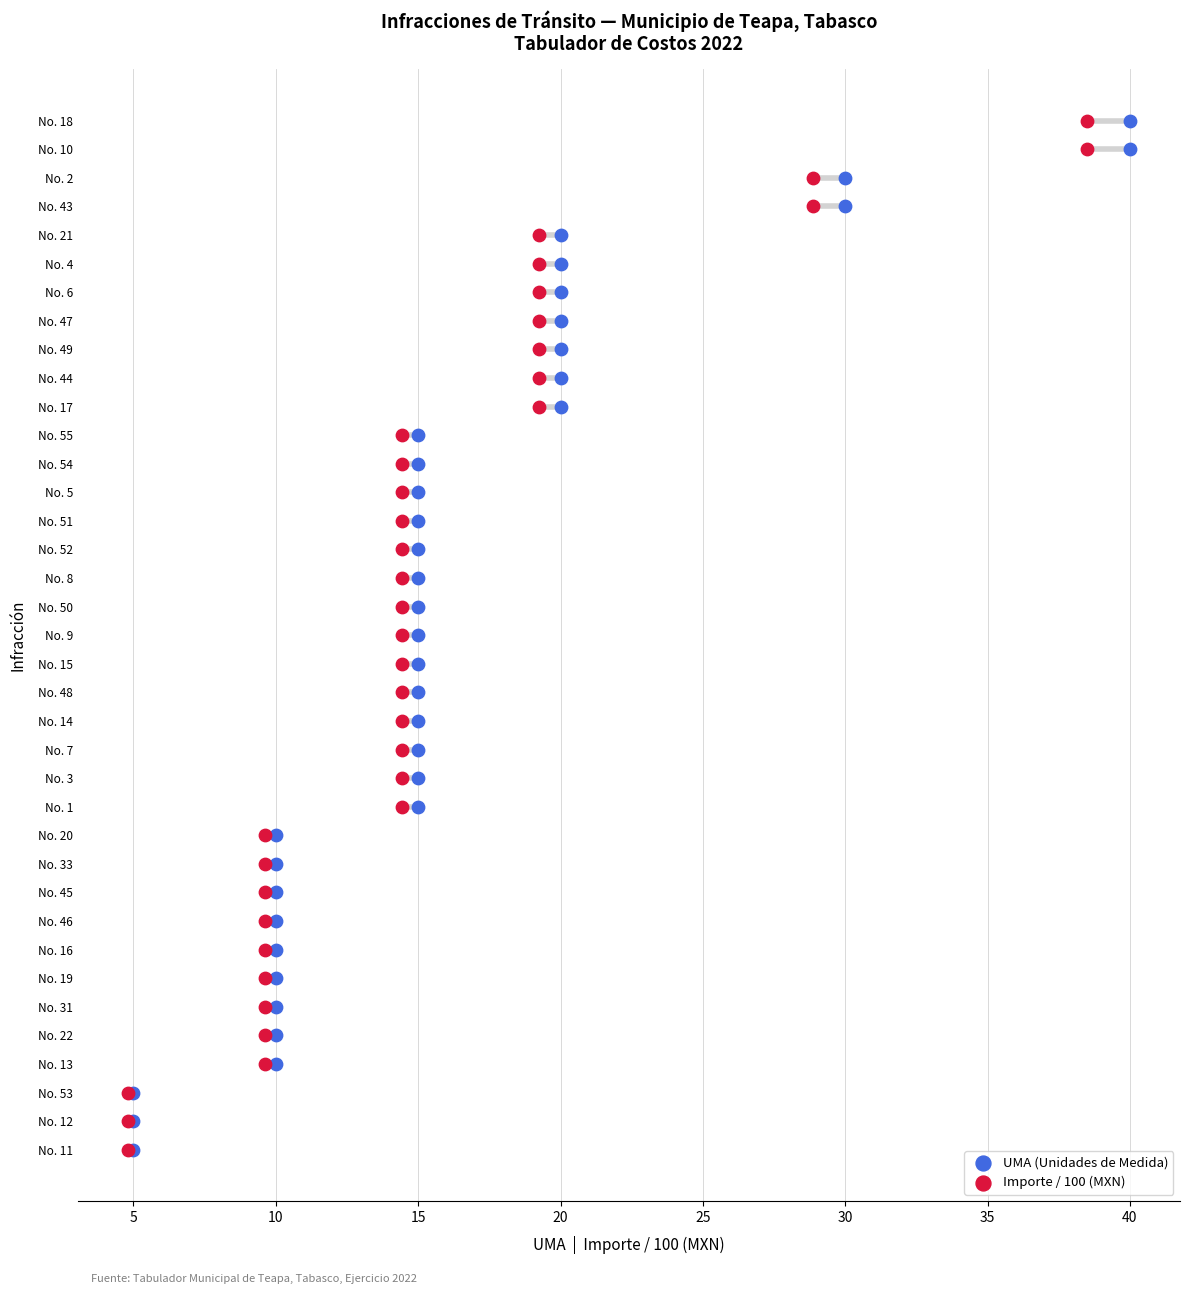

What are all the series names shown in the legend?

UMA (Unidades de Medida), Importe / 100 (MXN)